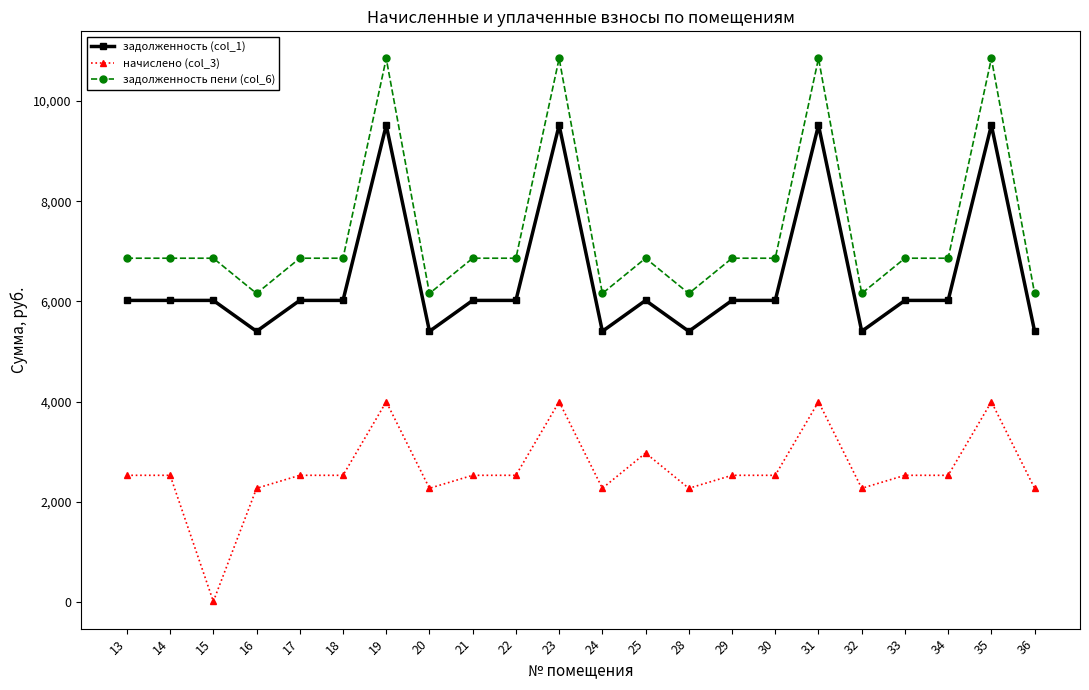

What is the value of the начислено (col_3) point at the 21st from the left?

3996.0